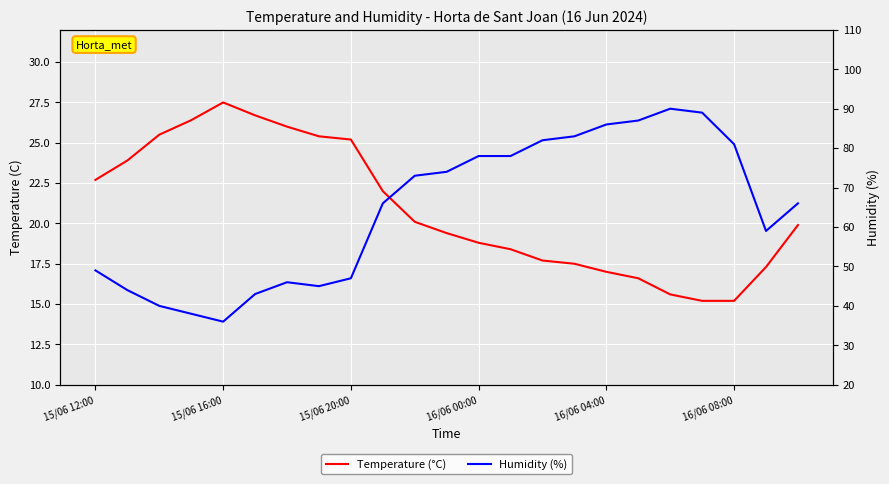

Reading left to right, what are all the values shown in this chart?

Temperature (°C): 22.7	23.9	25.5	26.4	27.5	26.7	26.0	25.4	25.2	22.0	20.1	19.4	18.8	18.4	17.7	17.5	17.0	16.6	15.6	15.2	15.2	17.3	19.9
Humidity (%): 49.0	44.0	40.0	38.0	36.0	43.0	46.0	45.0	47.0	66.0	73.0	74.0	78.0	78.0	82.0	83.0	86.0	87.0	90.0	89.0	81.0	59.0	66.0